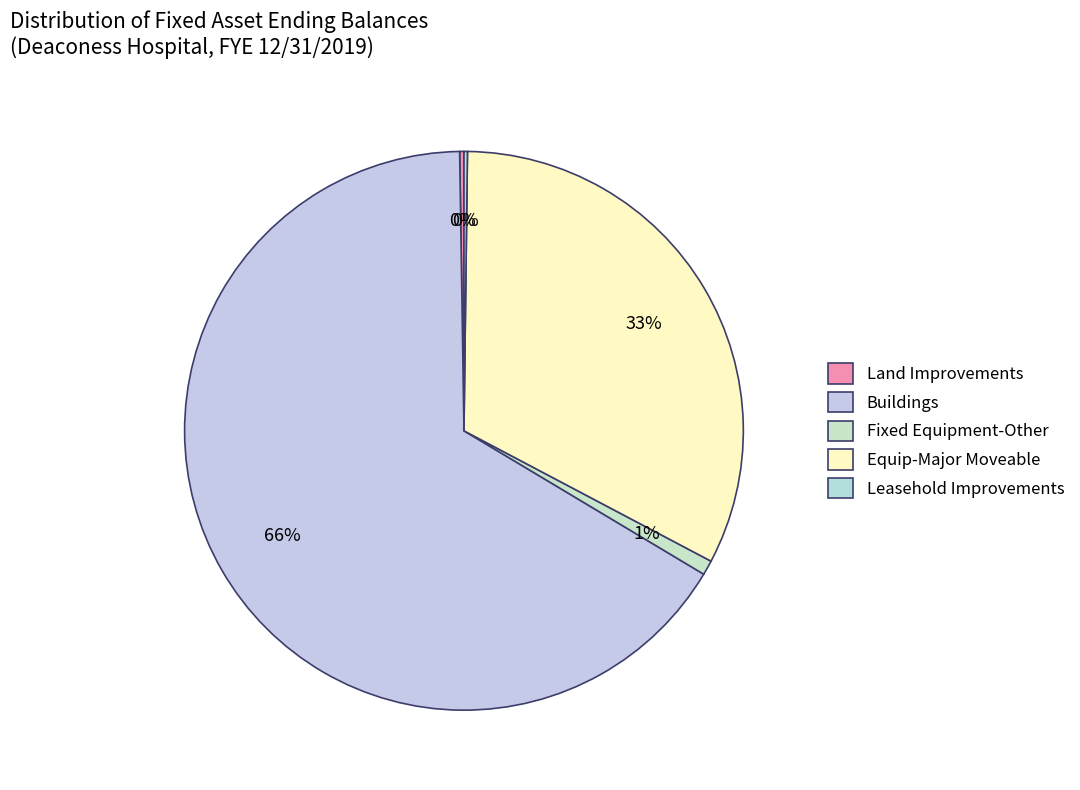

What is the change in value from Equip-Major Moveable to Leasehold Improvements?

-56861980.3